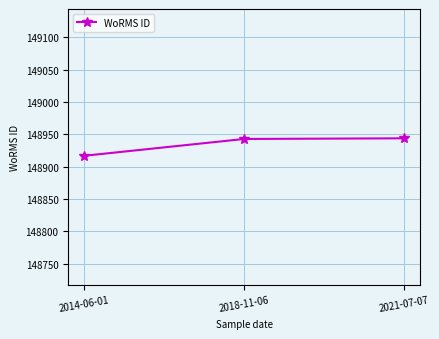

Which label corresponds to the smallest value in the chart?

2014-06-01